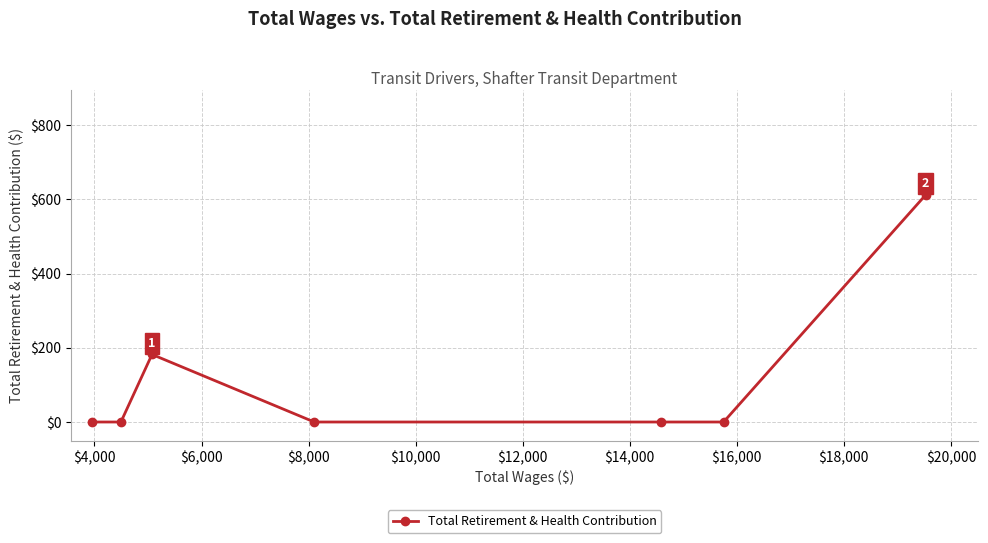

What is the difference between the maximum and minimum values?

612